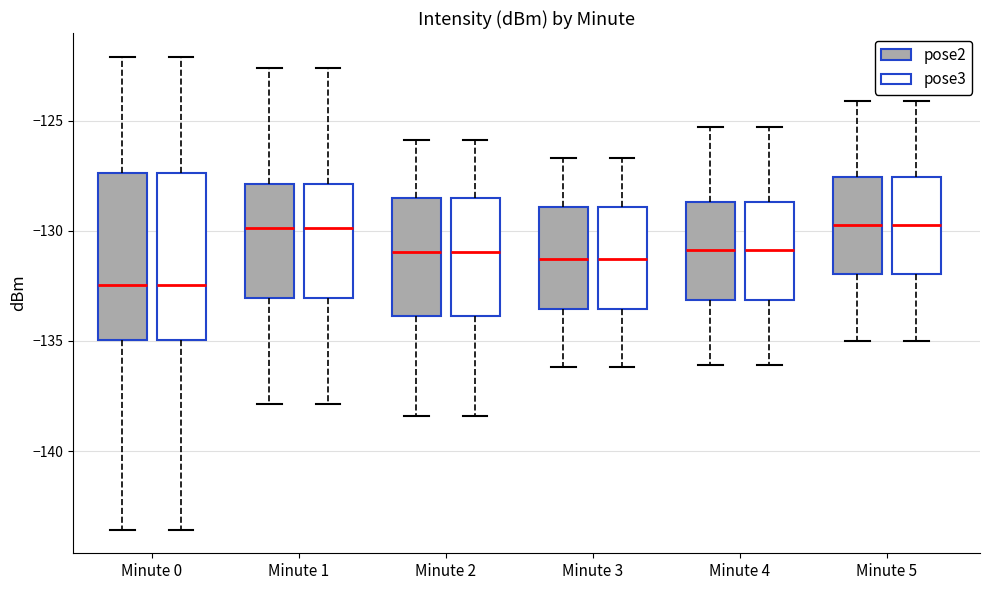

Reading left to right, read every box against the y-axis: the position of its median line, the range the box covers, and the ends of its whiskers. The values are not printed on the chart, so give them approximately, as read against the axis.

Minute 0 (pose2): median -132.5, box -135.0 to -127.5, whiskers -143.5 to -122.0
Minute 0 (pose3): median -132.5, box -135.0 to -127.5, whiskers -143.5 to -122.0
Minute 1 (pose2): median -130.0, box -133.0 to -128.0, whiskers -138.0 to -122.5
Minute 1 (pose3): median -130.0, box -133.0 to -128.0, whiskers -138.0 to -122.5
Minute 2 (pose2): median -131.0, box -134.0 to -128.5, whiskers -138.5 to -126.0
Minute 2 (pose3): median -131.0, box -134.0 to -128.5, whiskers -138.5 to -126.0
Minute 3 (pose2): median -131.5, box -133.5 to -129.0, whiskers -136.0 to -126.5
Minute 3 (pose3): median -131.5, box -133.5 to -129.0, whiskers -136.0 to -126.5
Minute 4 (pose2): median -131.0, box -133.0 to -128.5, whiskers -136.0 to -125.5
Minute 4 (pose3): median -131.0, box -133.0 to -128.5, whiskers -136.0 to -125.5
Minute 5 (pose2): median -129.5, box -132.0 to -127.5, whiskers -135.0 to -124.0
Minute 5 (pose3): median -129.5, box -132.0 to -127.5, whiskers -135.0 to -124.0